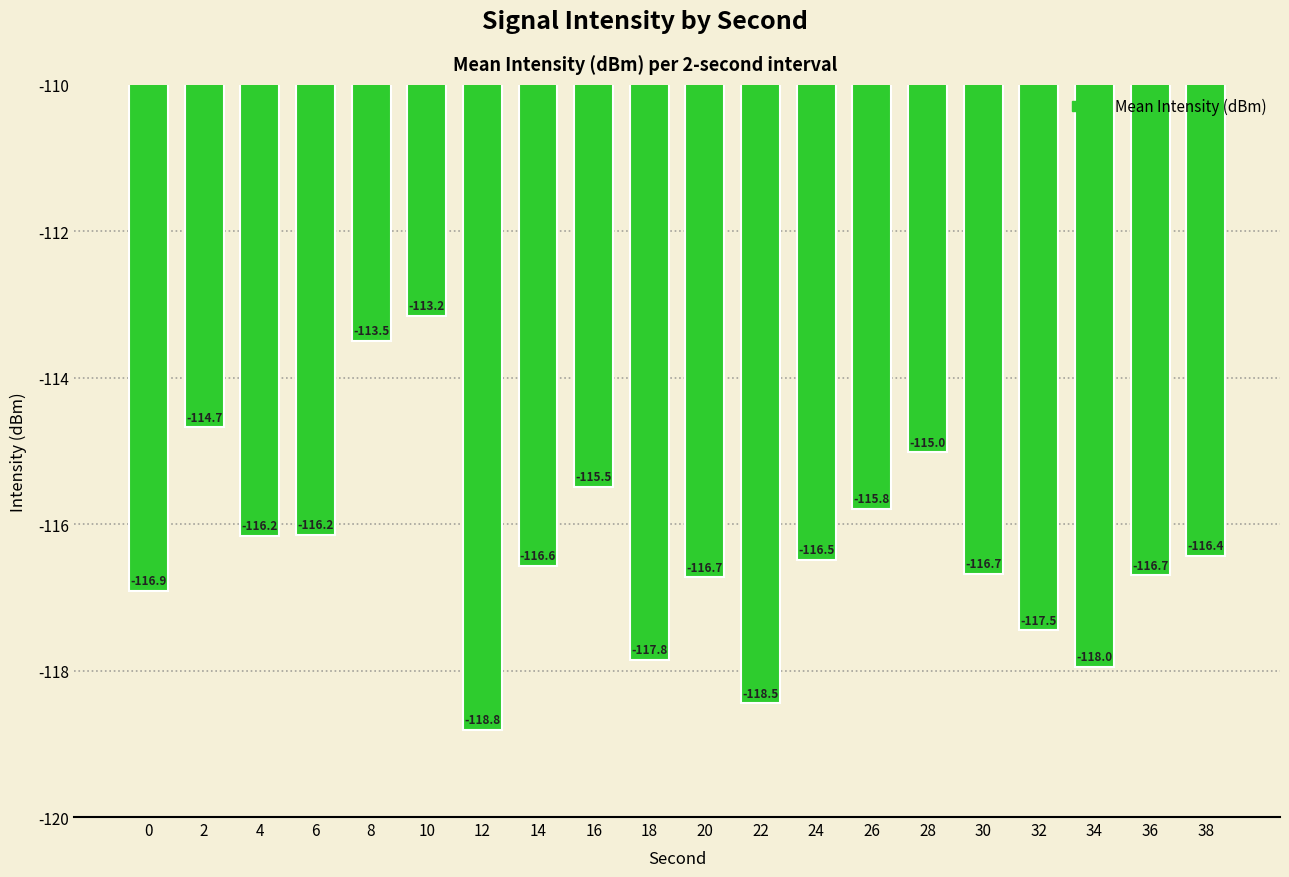

Which has a higher value, 4 or 20?

4